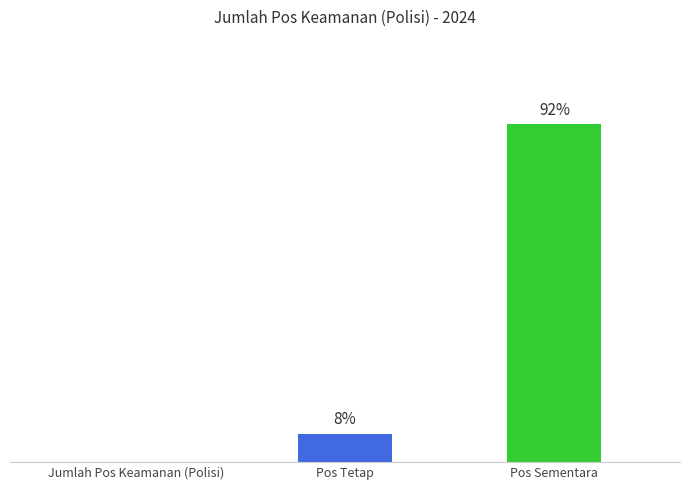

Where is the data nearest to the value 6?

Pos Tetap